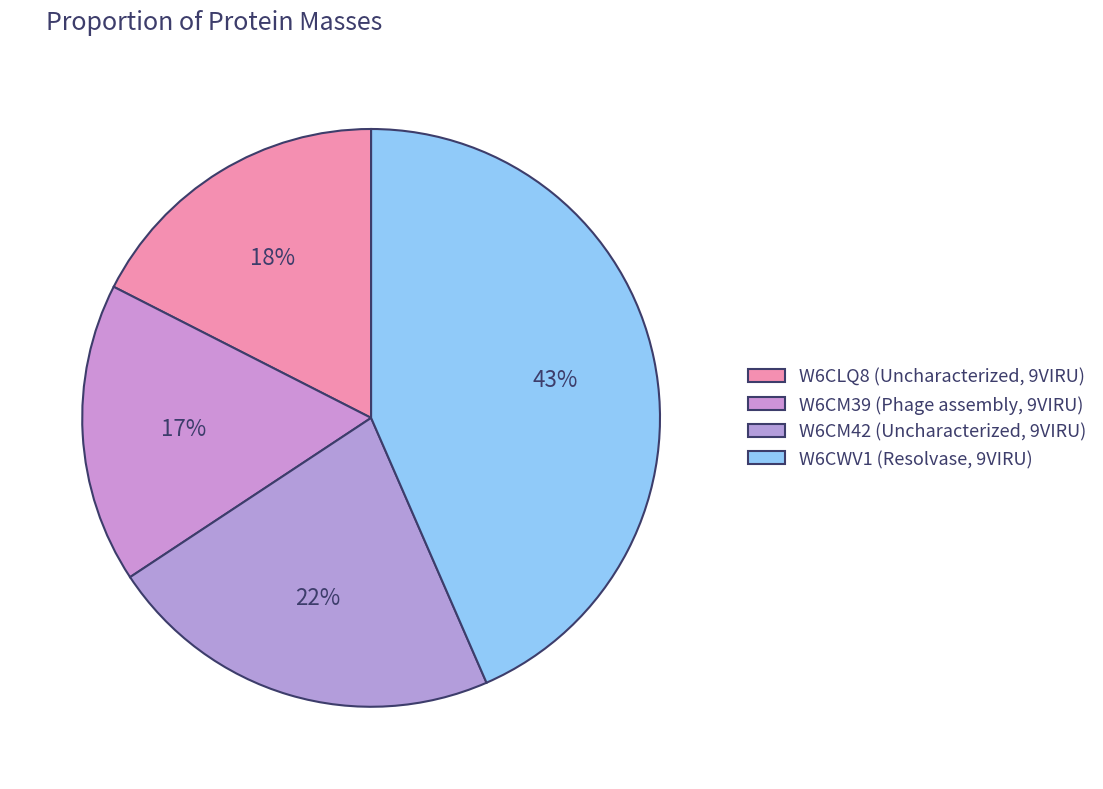

How many segments does this pie chart have?

4